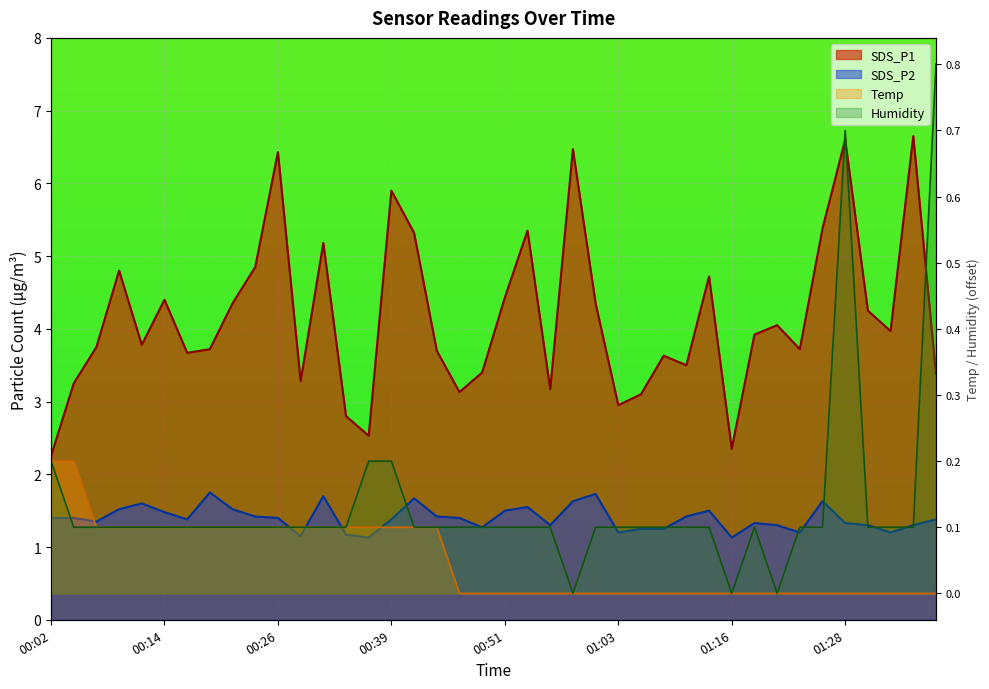

What is the difference between the maximum and second lowest values in the Temp series?

0.2